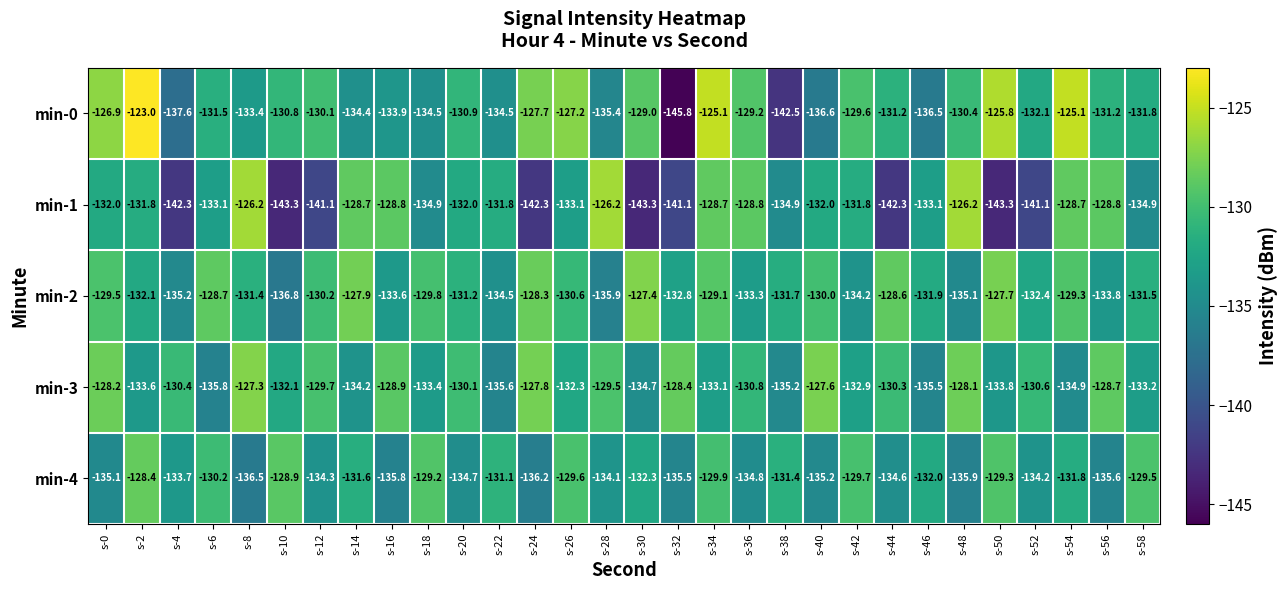

At which label does min-4 first exceed -132?

s-2